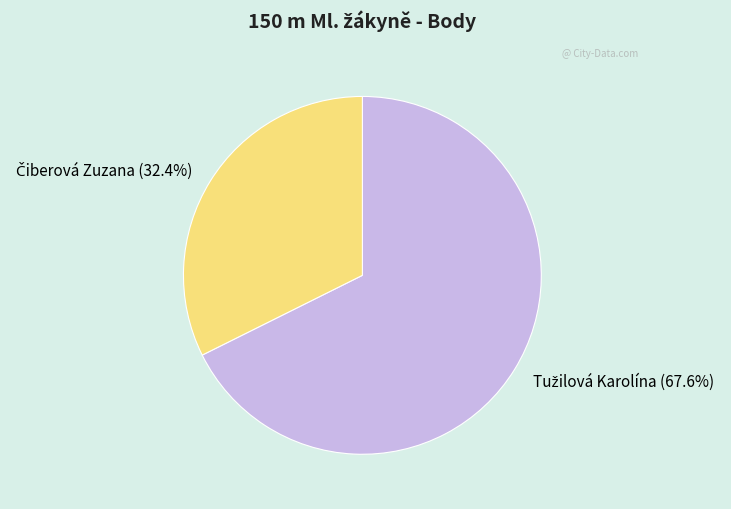

Does any single category account for the majority?

Yes